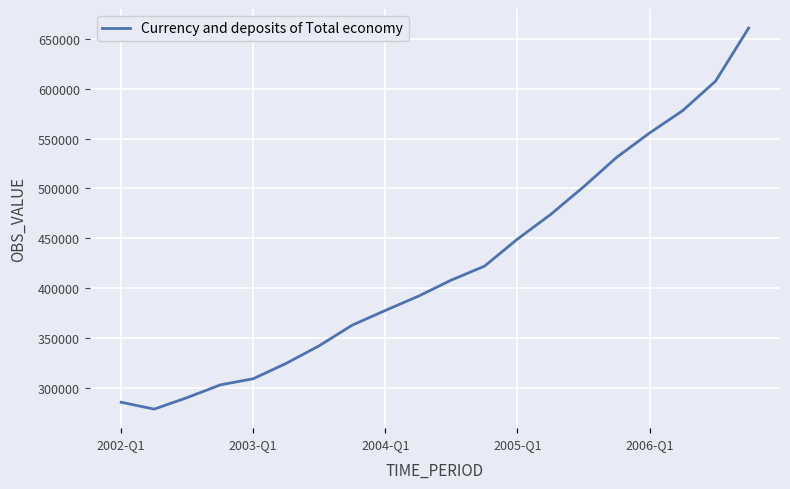

What is the smallest value displayed?

278943